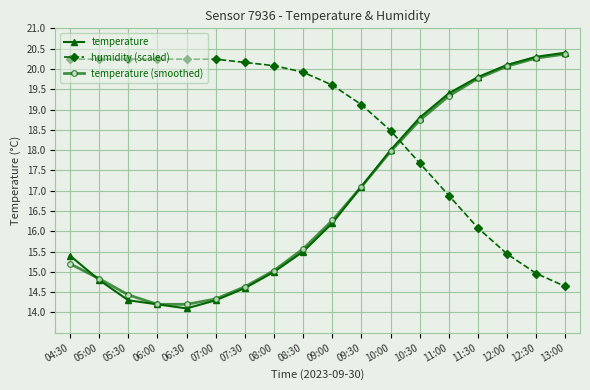

Between 05:30 and 08:00, which series saw the biggest shift?

temperature